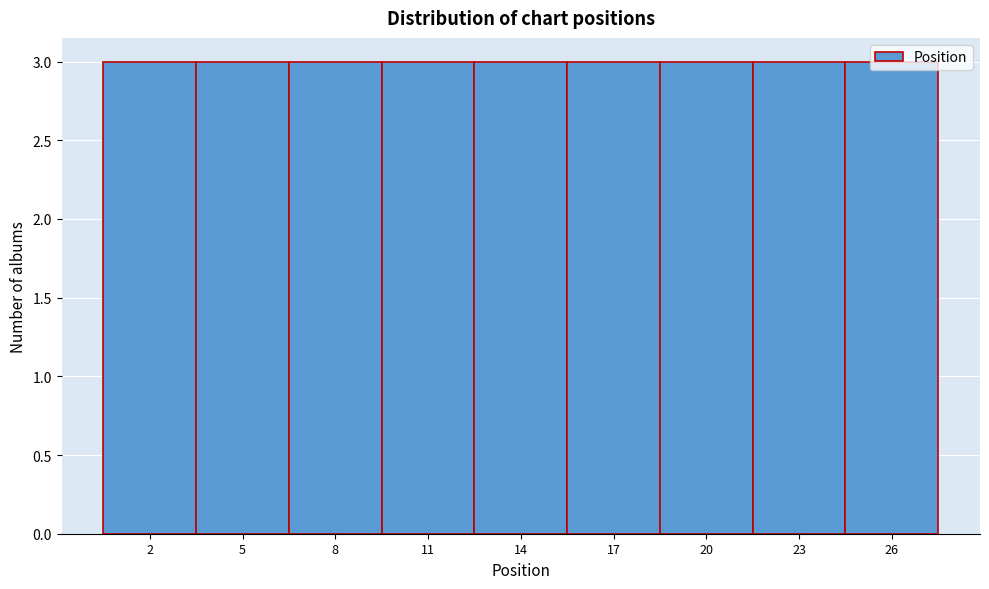

Reading left to right, transcribe this chart: for each bar, give the range it covers on the x-axis and its height. The values are not printed on the chart, so give them approximately, as read against the axis.

0.5 to 3.5: 3
3.5 to 6.5: 3
6.5 to 9.5: 3
9.5 to 12.5: 3
12.5 to 15.5: 3
15.5 to 18.5: 3
18.5 to 21.5: 3
21.5 to 24.5: 3
24.5 to 27.5: 3